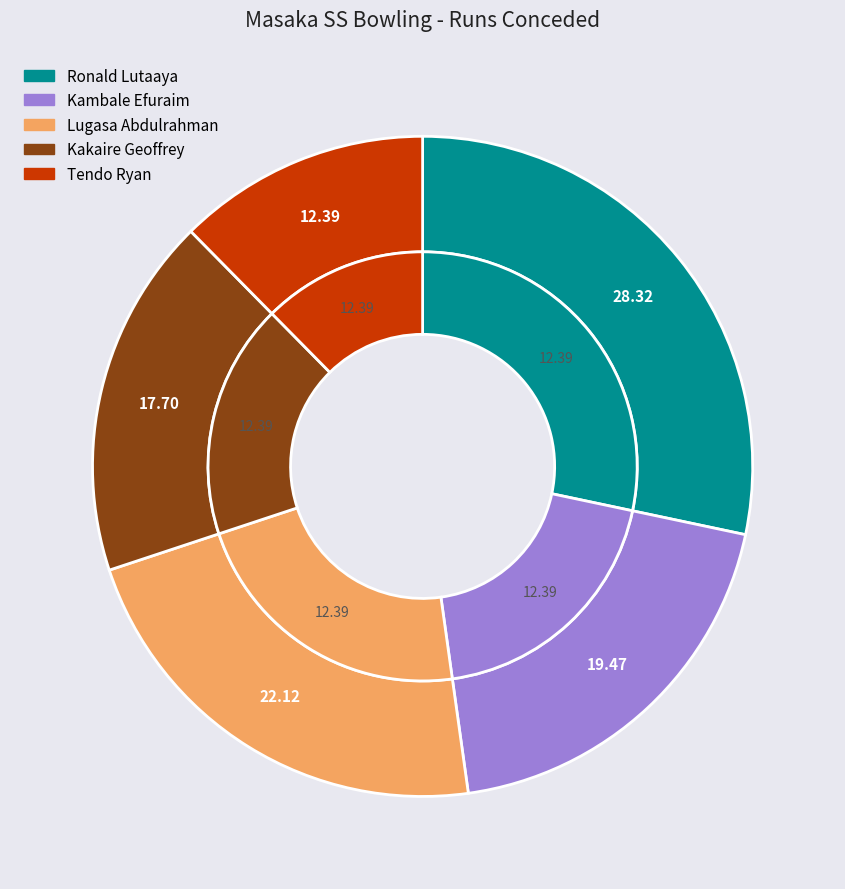

Combined, do Lugasa Abdulrahman and Kakaire Geoffrey account for over 50%?

No